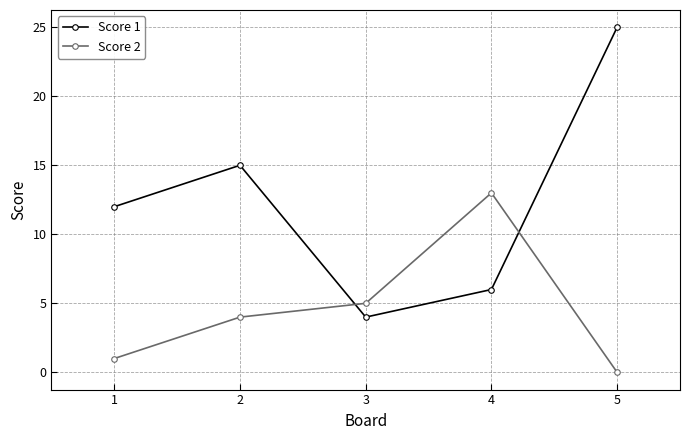

True or false: Score 1 and Score 2 cross at least once.

True